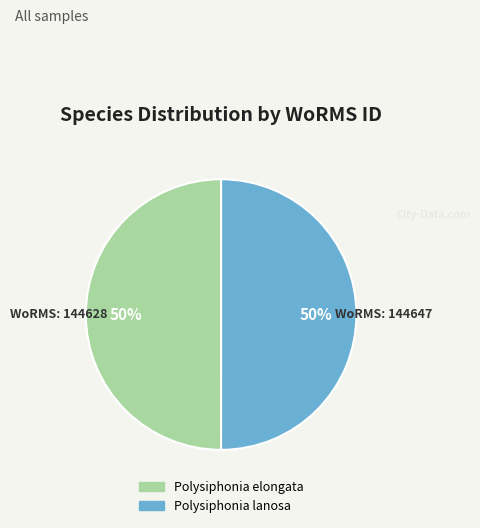

Is it true that Polysiphonia lanosa is 41% of the pie?

False